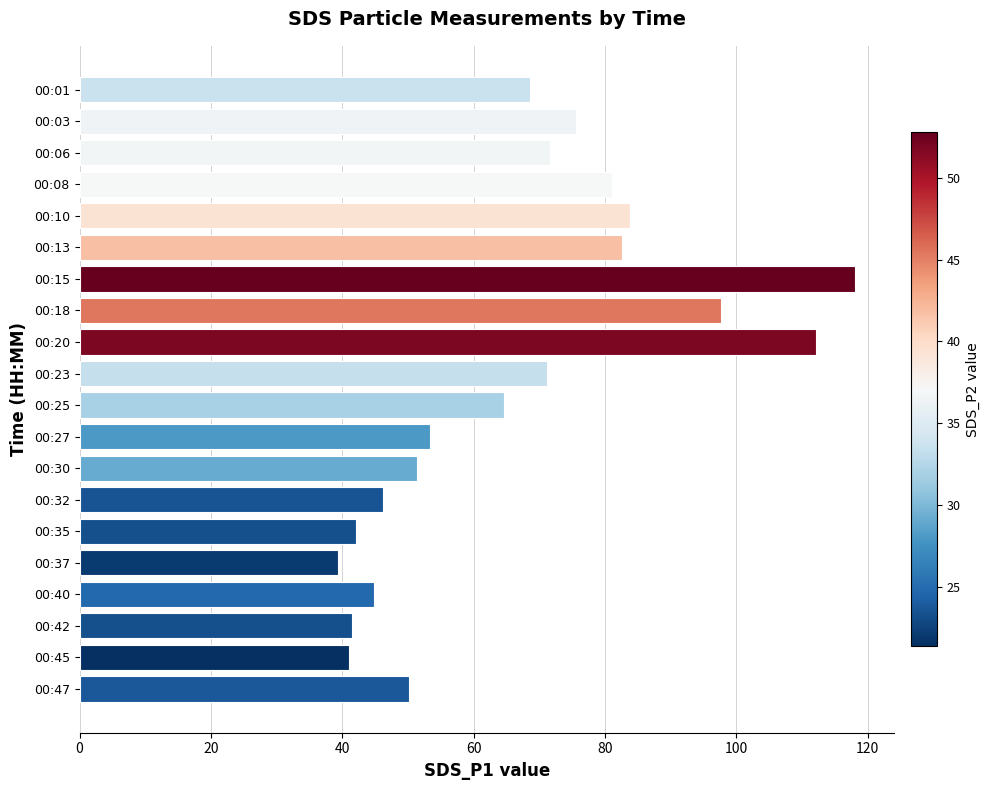

What is the difference between the maximum and second lowest values?

77.1